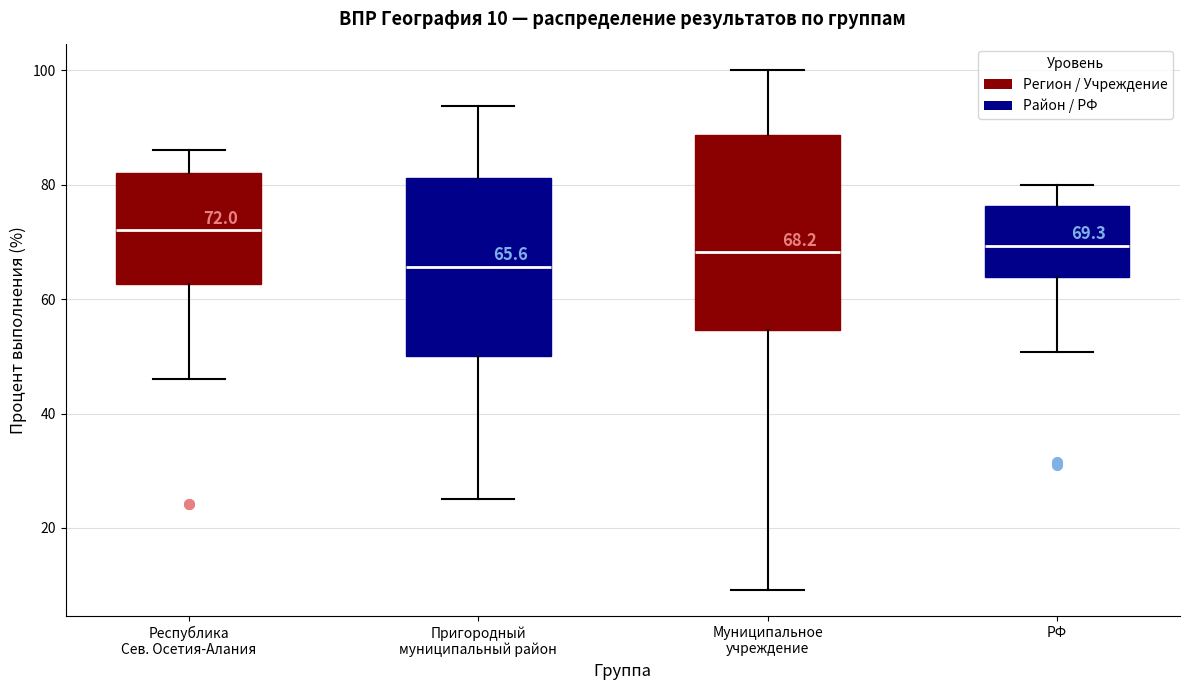

Which box's median line is the highest?

Республика Сев. Осетия-Алания